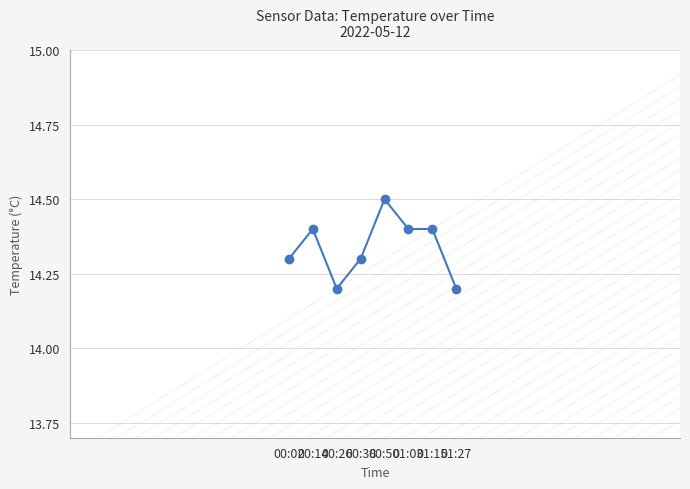

What is the ratio of the value at 01:03 to the value at 00:14?

1.0